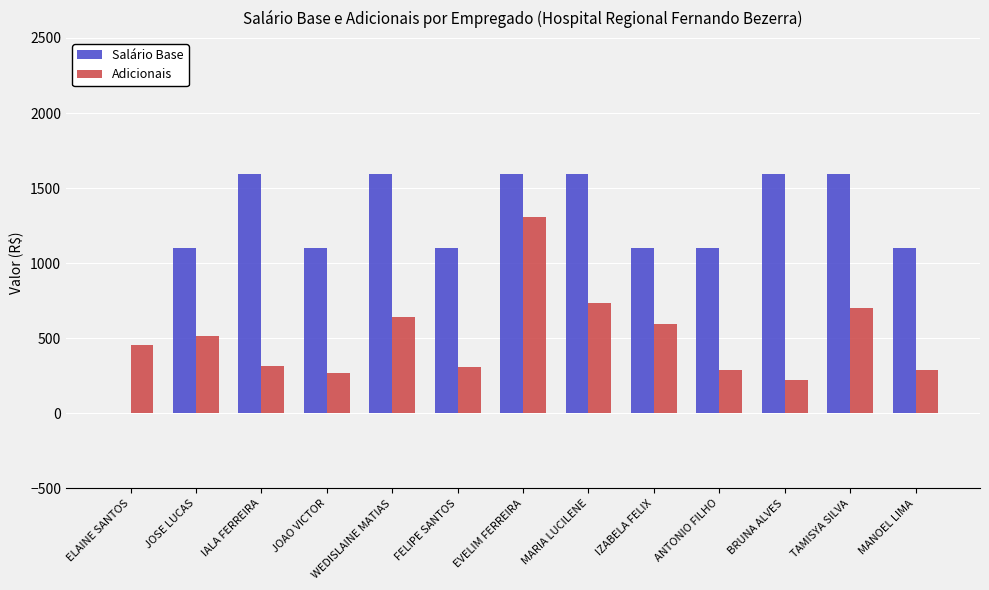

Is it true that Salário Base equals 1596.5 at TAMISYA SILVA?

True